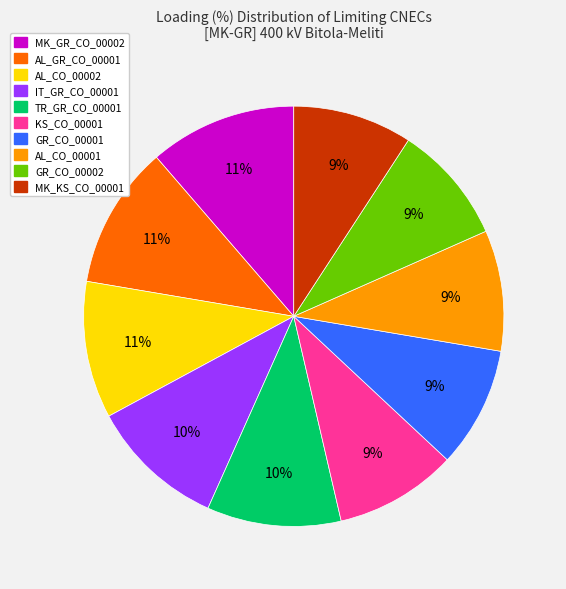

To the nearest percent, what percentage of the pie is TR_GR_CO_00001?

10%